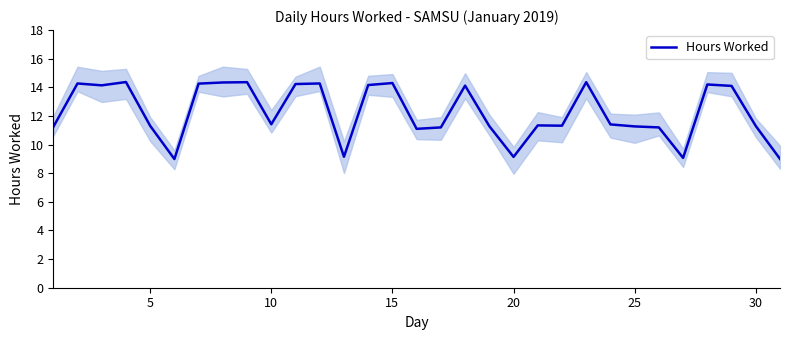

True or false: Hours Worked has a value of 18.5 at 5.

False